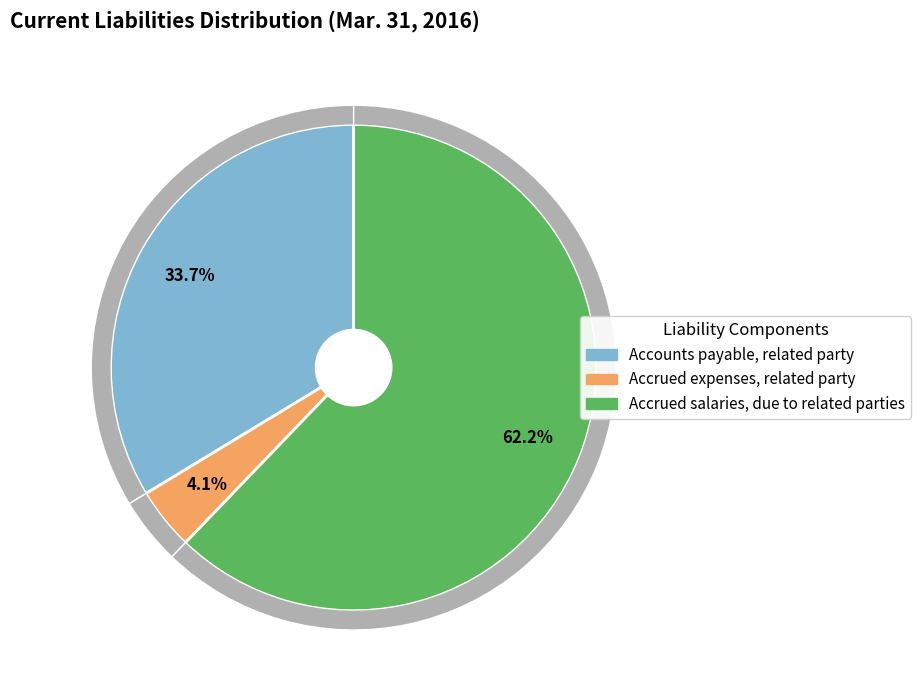

Rank the categories by value from lowest to highest.

Accrued expenses, related party, Accounts payable, related party, Accrued salaries, due to related parties